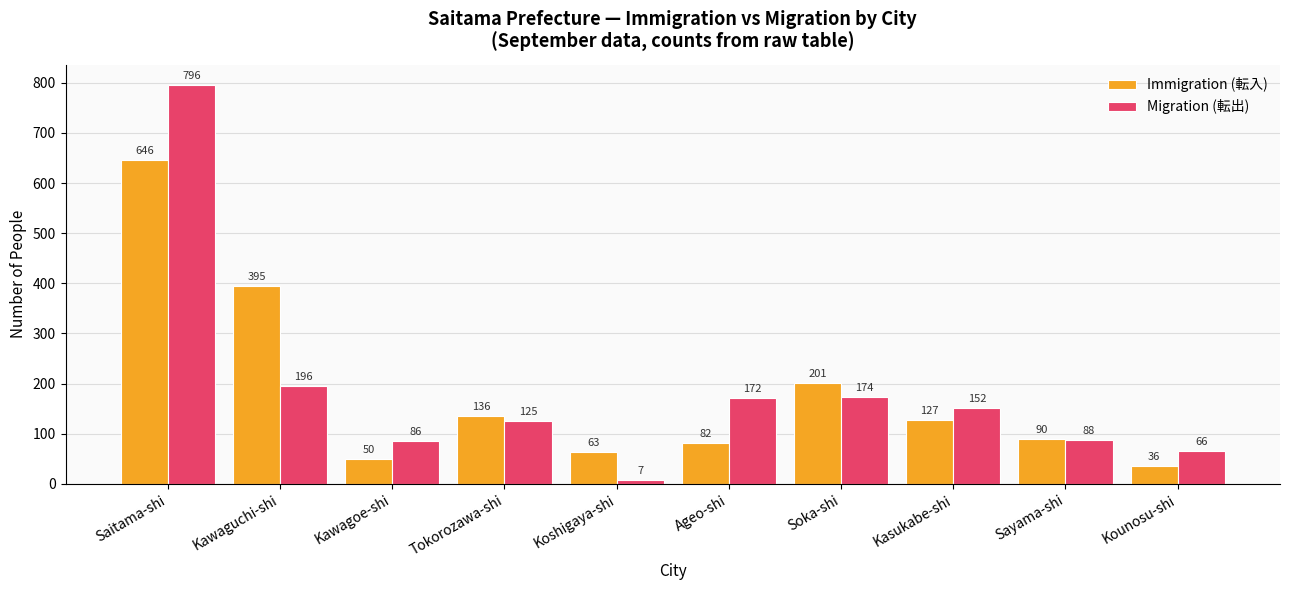

How many distinct data groups are displayed?

2